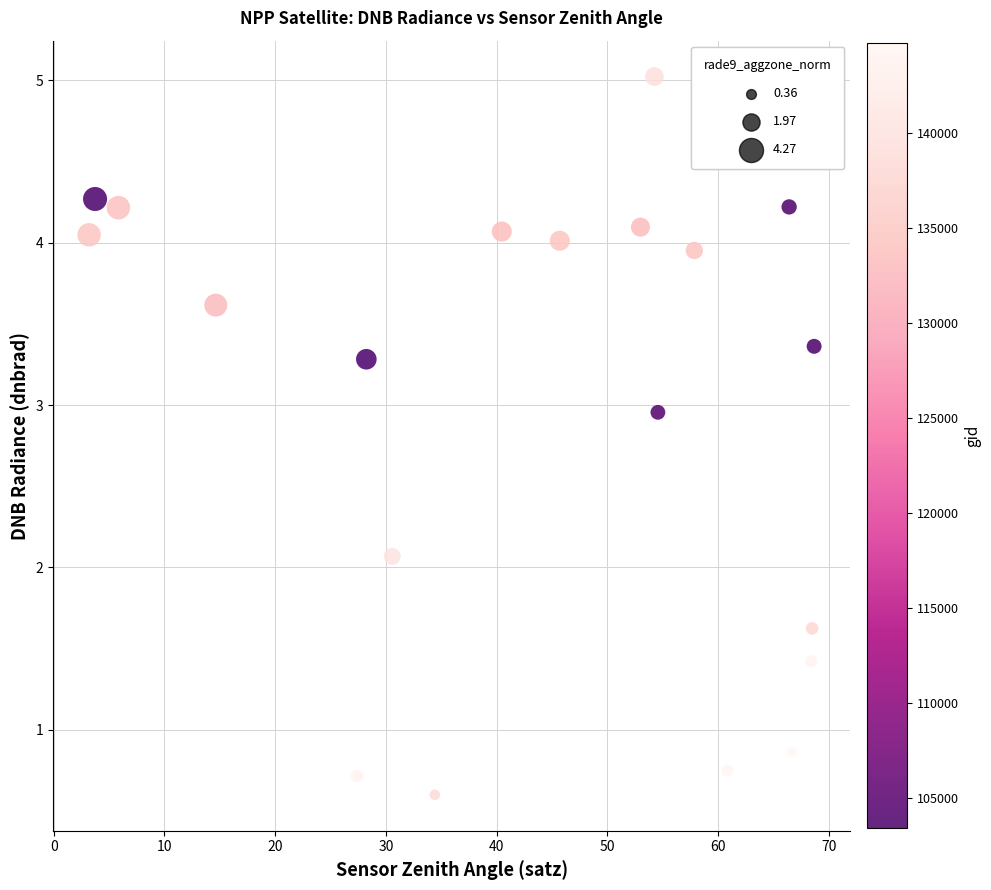

What is the range of X values (max minus min)?

65.5